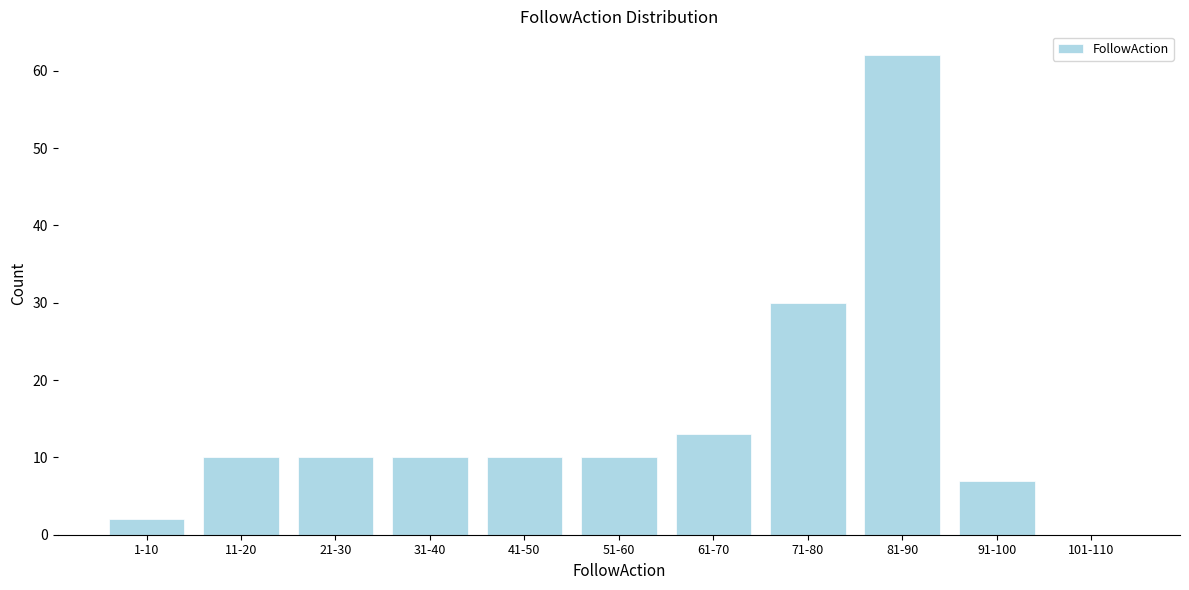

Reading left to right, transcribe all the data shown in this chart.

1-10=2	11-20=10	21-30=10	31-40=10	41-50=10	51-60=10	61-70=13	71-80=30	81-90=62	91-100=7	101-110=0